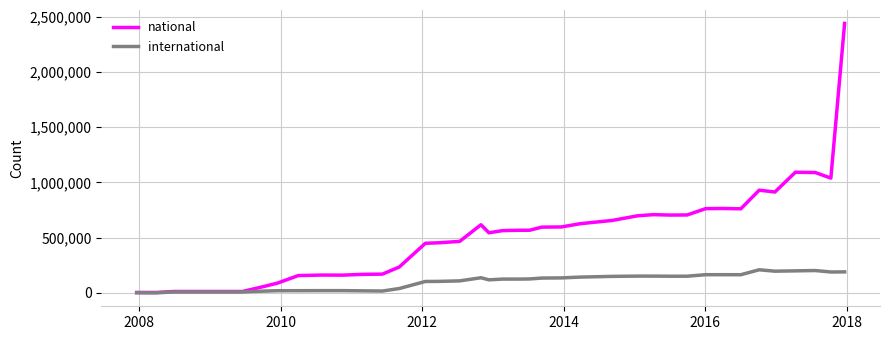

How many lines are shown in the chart?

2